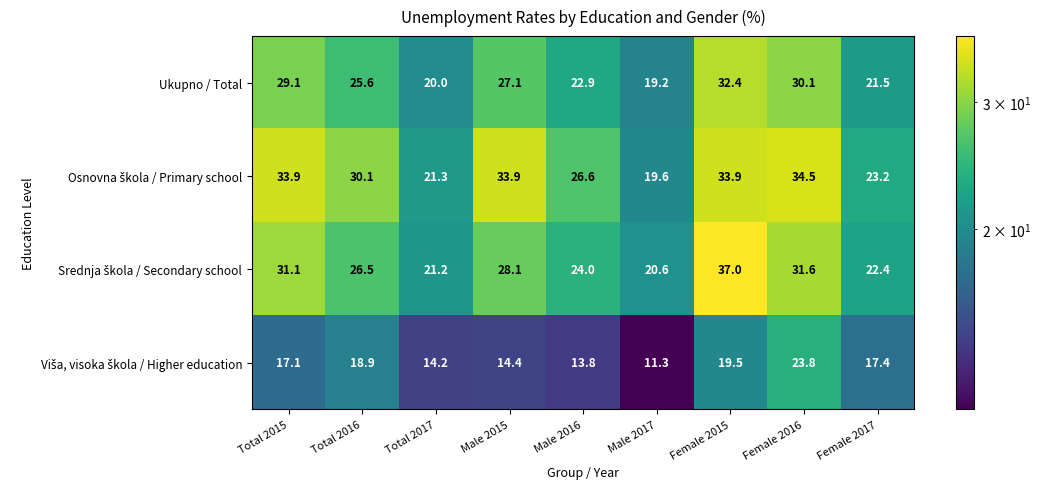

What is the greatest value displayed?

37.0